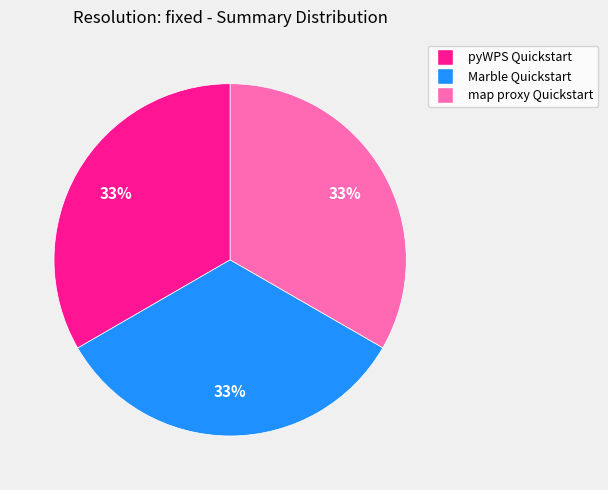

To the nearest percent, what is the average slice percentage?

33%